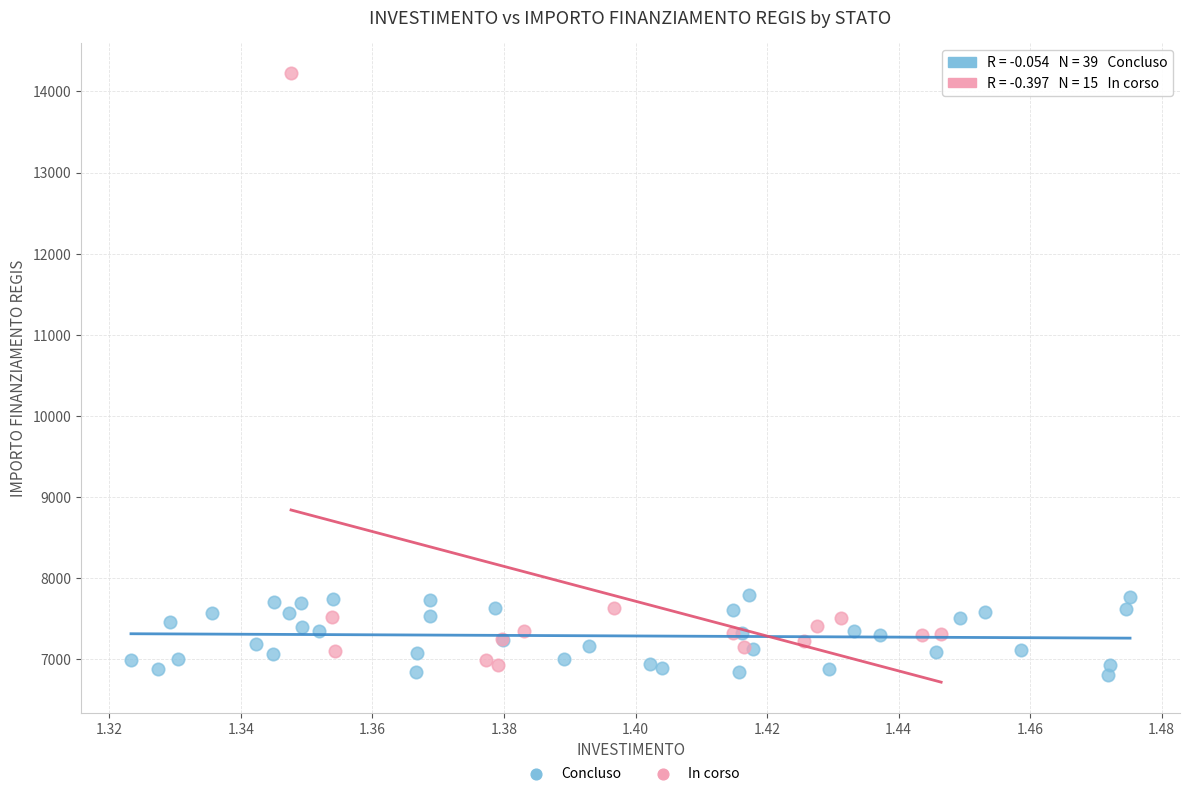

Which series reaches the maximum Y coordinate?

In corso